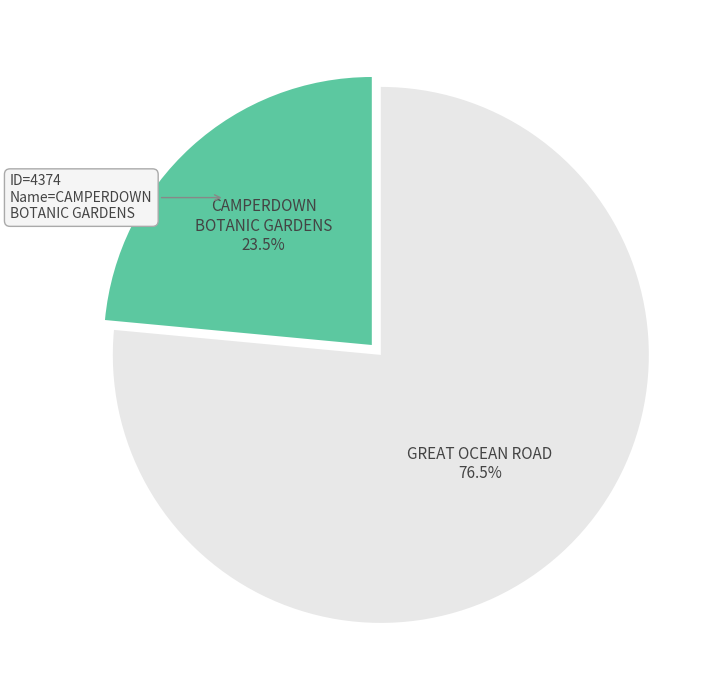

Is there a majority slice in this chart?

Yes